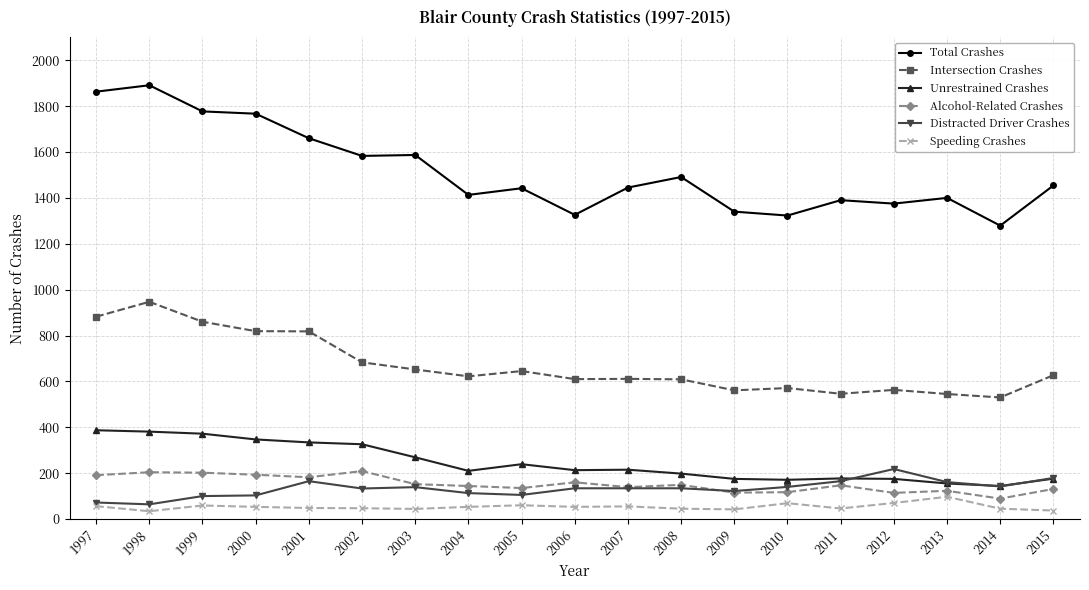

At 2010, list the series in order from smallest to largest.

Speeding Crashes, Alcohol-Related Crashes, Distracted Driver Crashes, Unrestrained Crashes, Intersection Crashes, Total Crashes